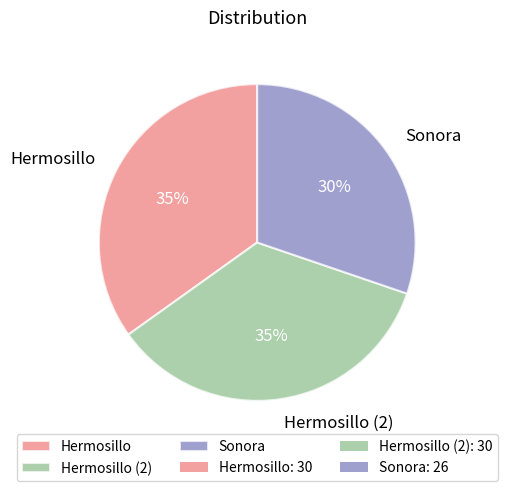

To the nearest percent, what percentage of the pie is Hermosillo (2)?

35%